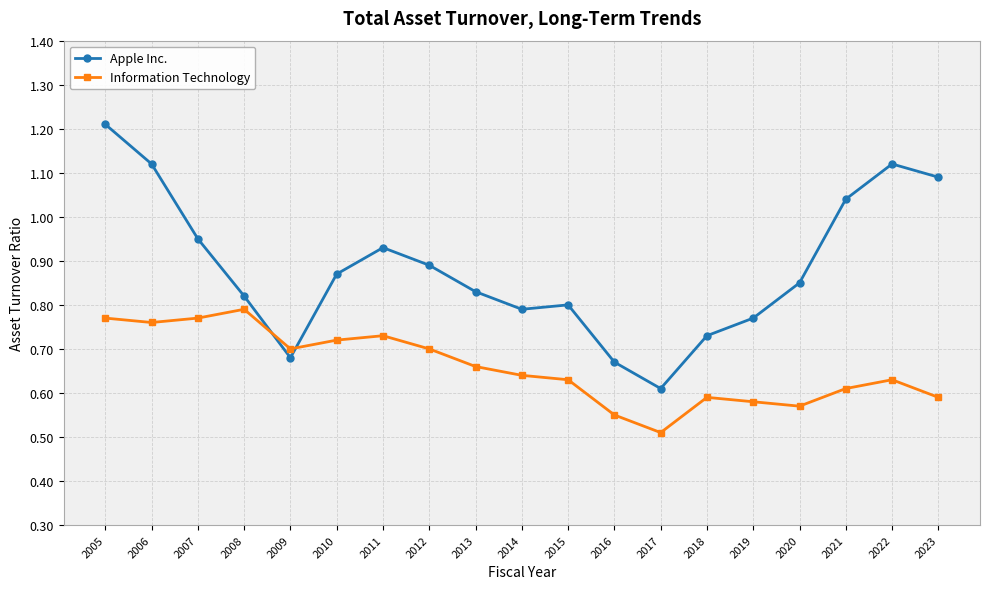

At which category is the sum across all series the highest?

2005